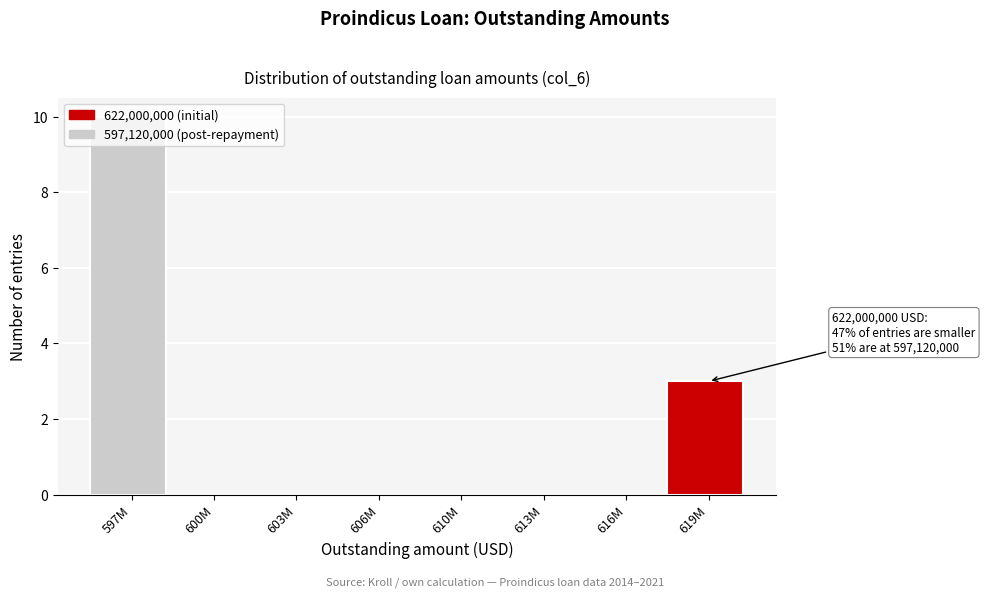

What is the sum of all values?

13